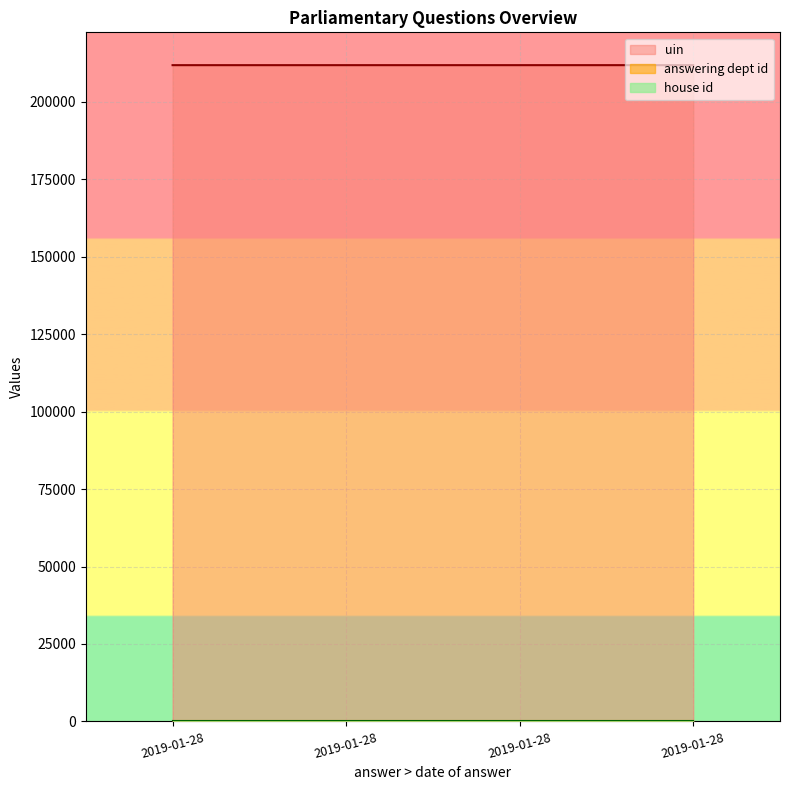

True or false: answering dept id and house id intersect in this chart.

False